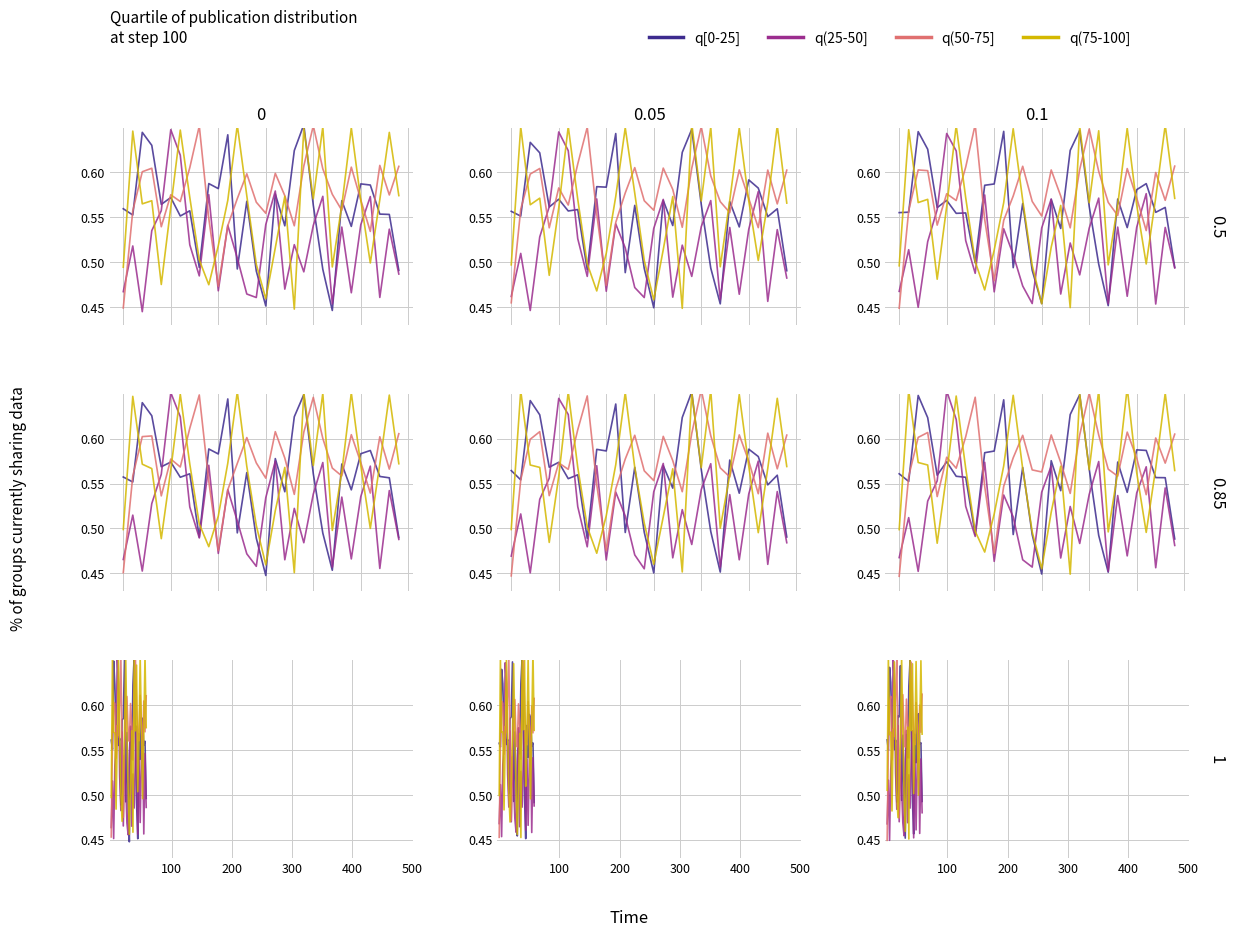

In q(50-75], how many points are higher than both neighbors (excluding endpoints)?

8